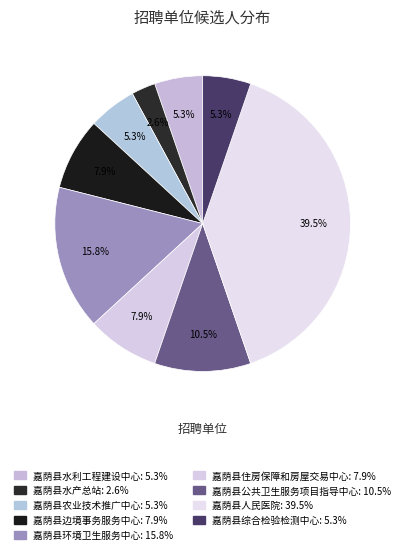

To the nearest percent, what is the combined percentage of 嘉荫县水产总站 and 嘉荫县边境事务服务中心?

11%